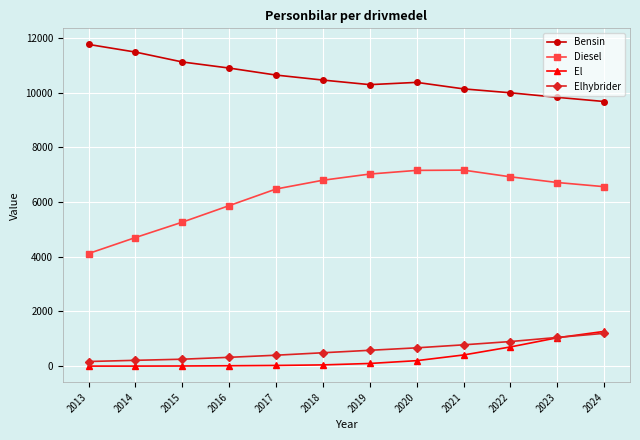

What is the value of the Elhybrider point at the 7th from the left?

580